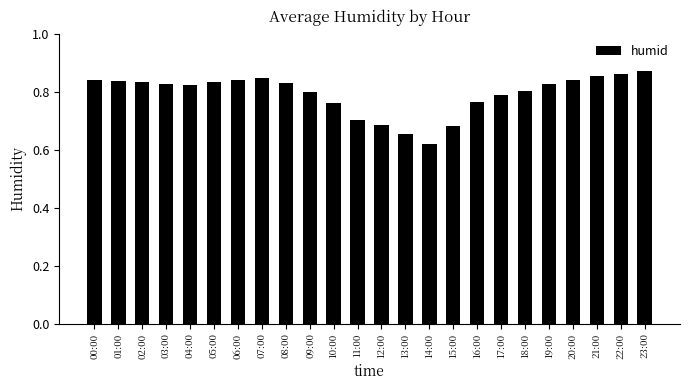

At which category does the chart reach its minimum across all series?

14:00